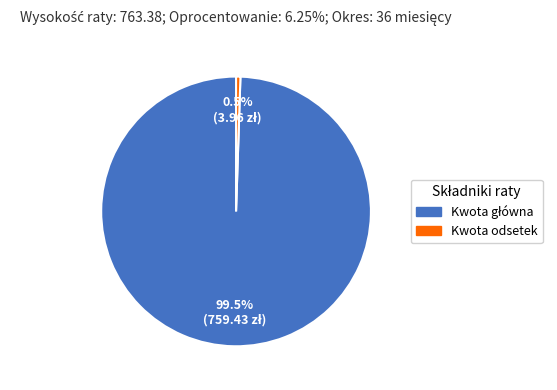

Is there any slice that represents more than half of the pie?

Yes